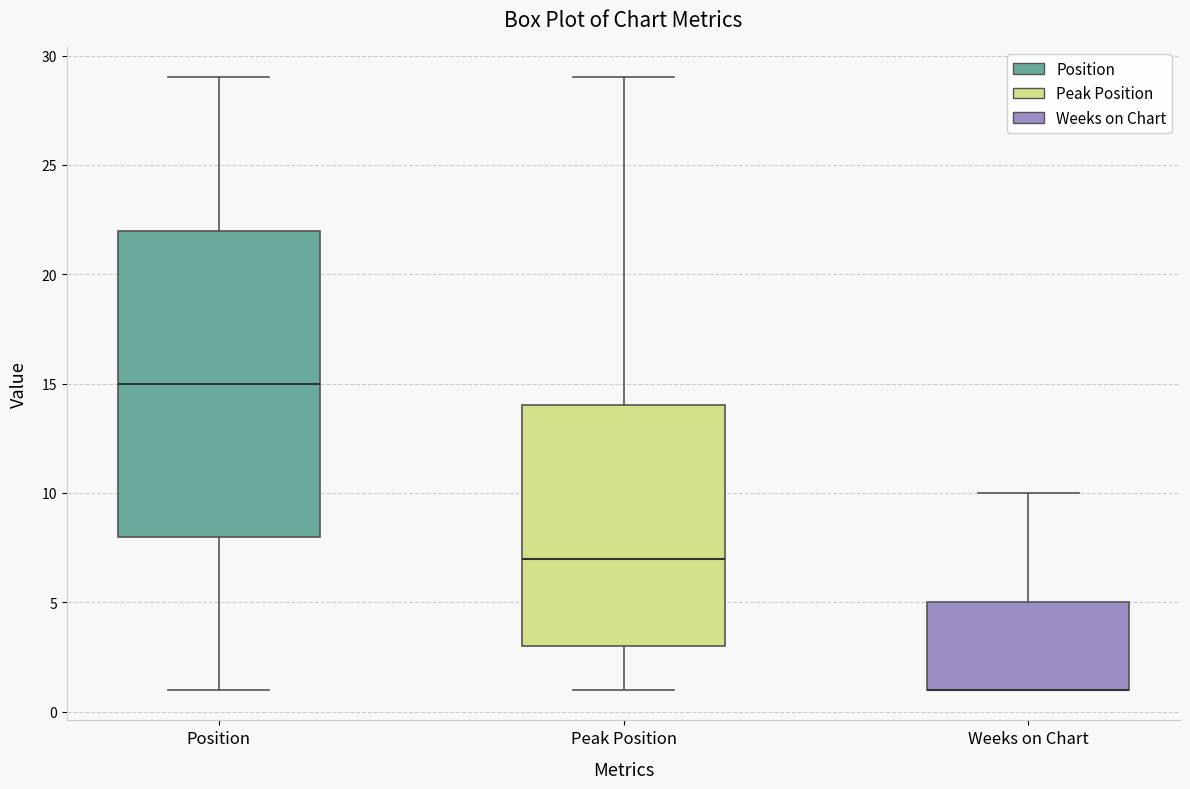

Reading left to right, transcribe this box plot: for each box, give where its median line is, the range the box spans, and where its two whiskers end, as read against the y-axis. The values are not printed on the chart, so give them approximately, as read against the axis.

Position: median 15, box 8 to 22, whiskers 1 to 29
Peak Position: median 7, box 3 to 14, whiskers 1 to 29
Weeks on Chart: median 1 (drawn on the box's lower edge), box 1 to 5, whiskers 1 to 10